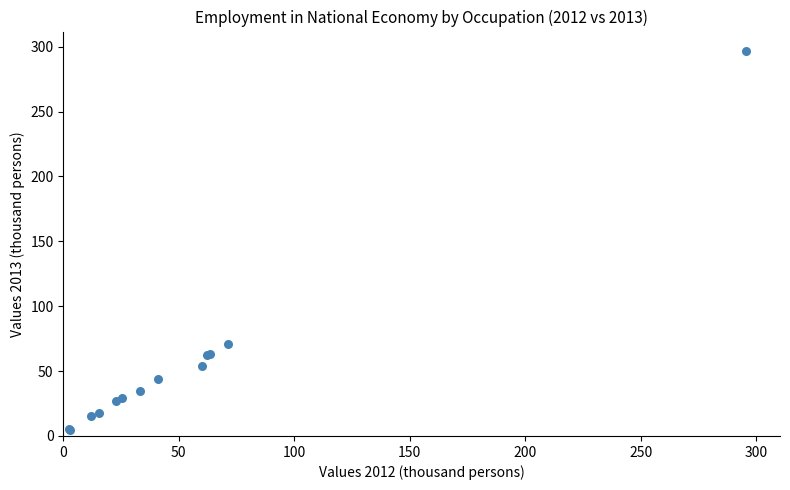

What Y value in the scatter plot is closest to 150?

71.0